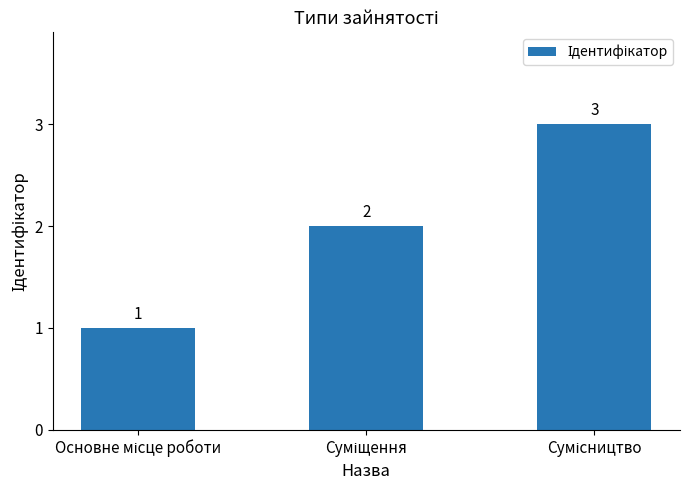

What is the value of the 3rd bar from the left?

3